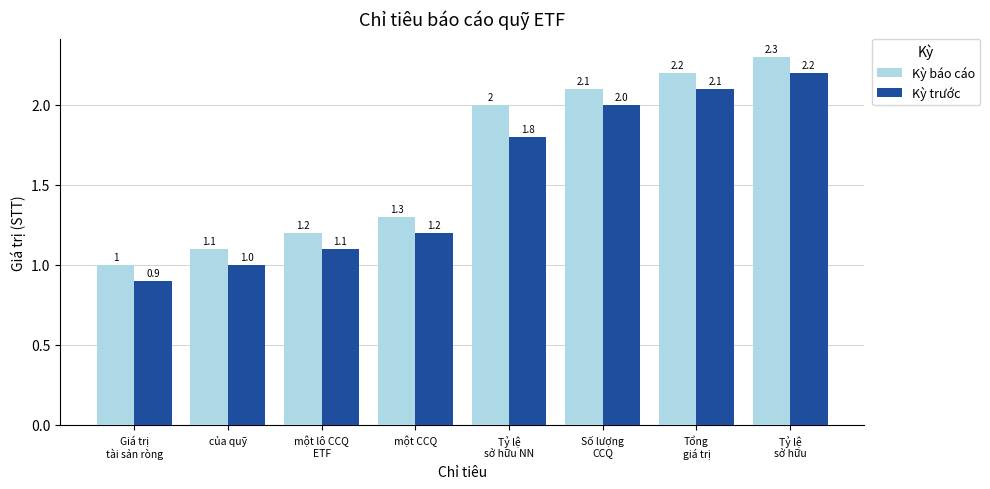

The value of Kỳ trước at một lô CCQ
ETF is 0.8. True or false?

False